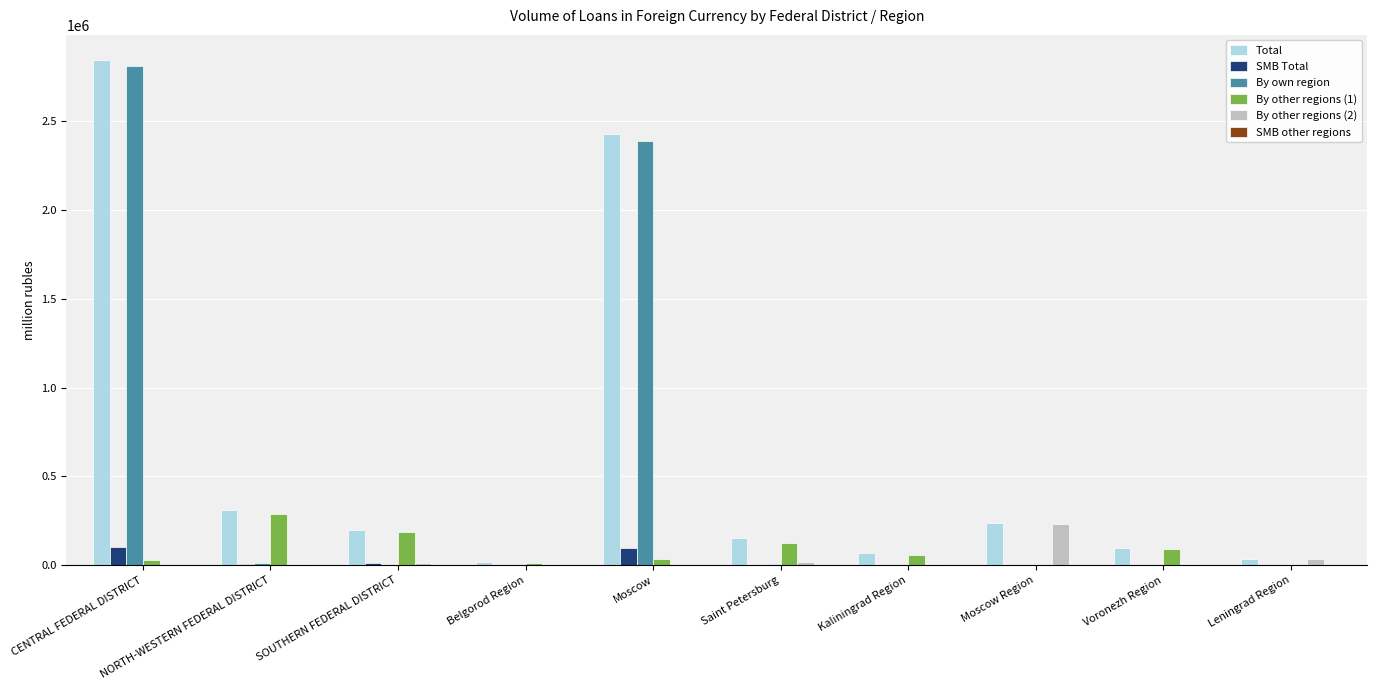

What is the total value across all series at SOUTHERN FEDERAL DISTRICT?

409341